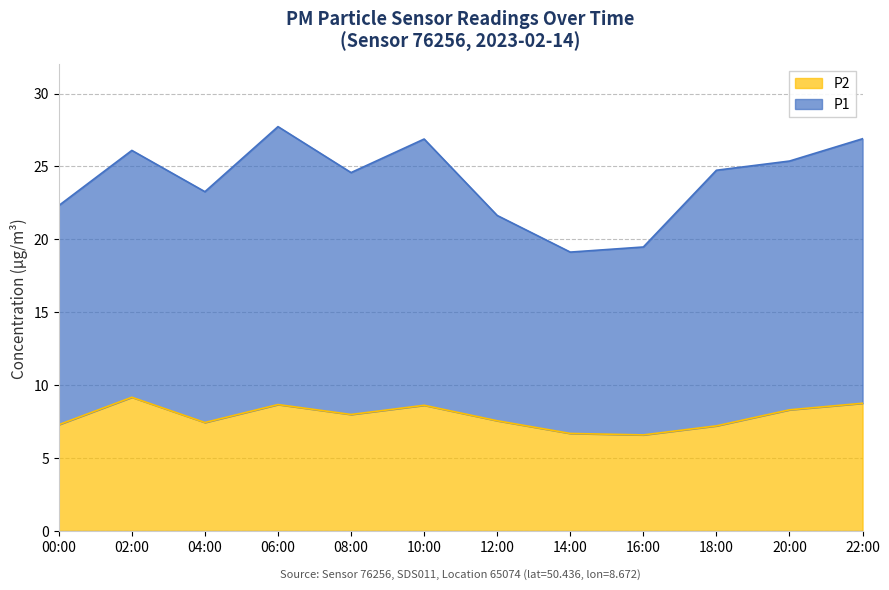

What is the maximum value for P2?

9.2